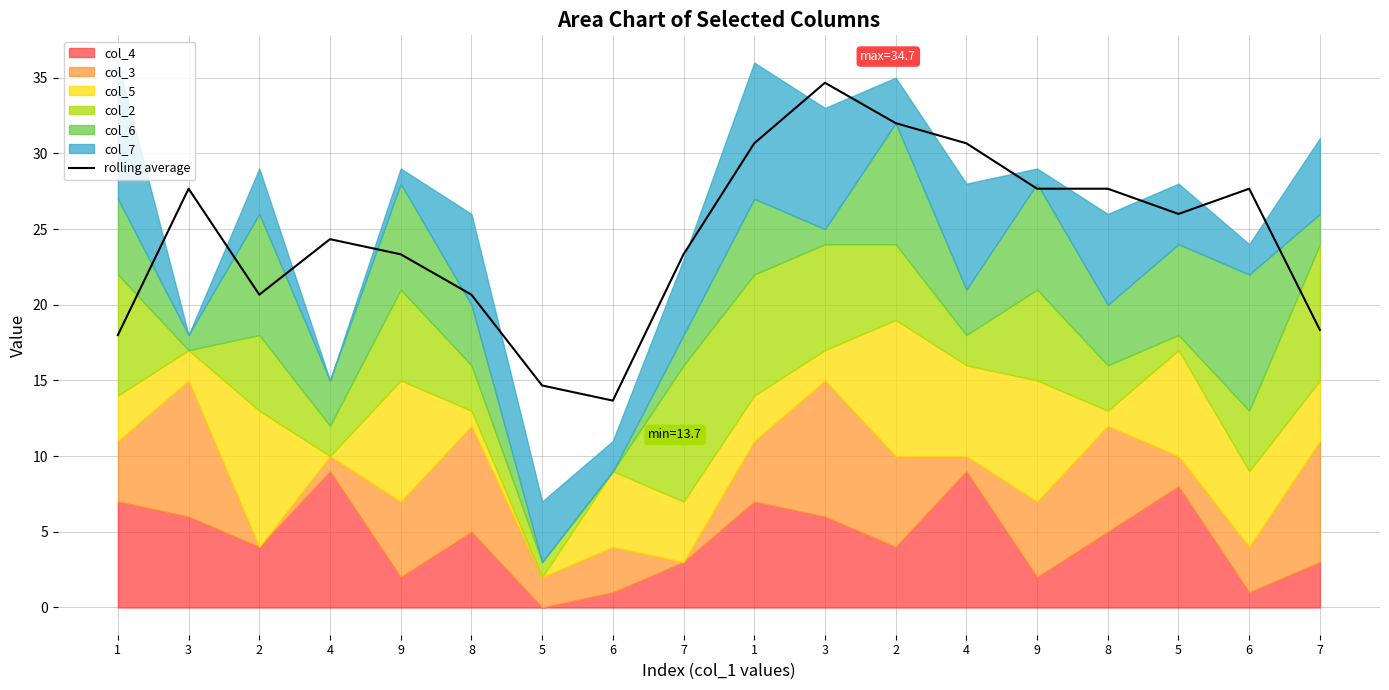

At which label is the value closest to 24?

4